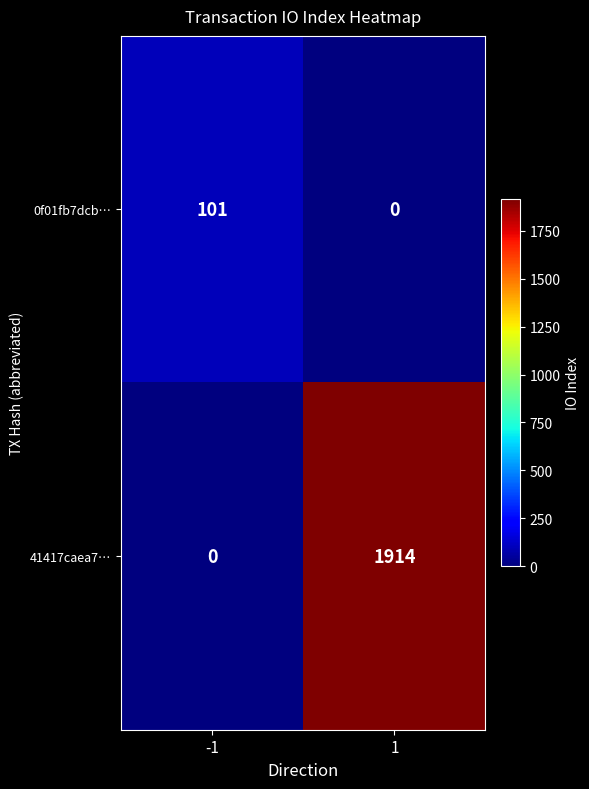

The value of 41417caea7… at 1 is 1914. True or false?

True